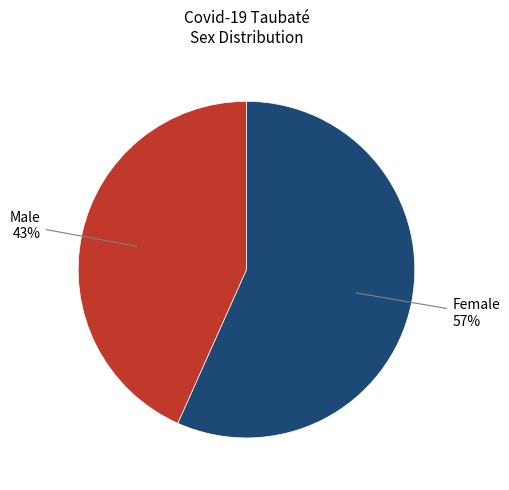

Does Male account for over 50% of the chart?

No